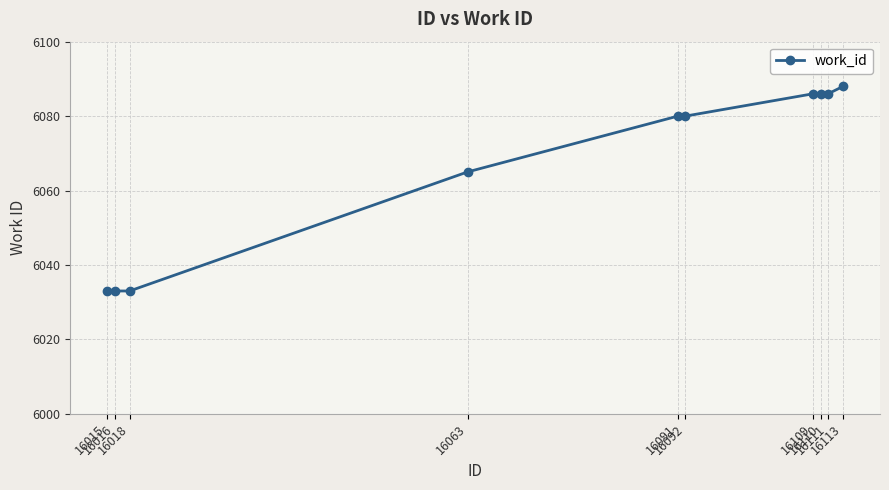

What is the smallest value displayed?

6033